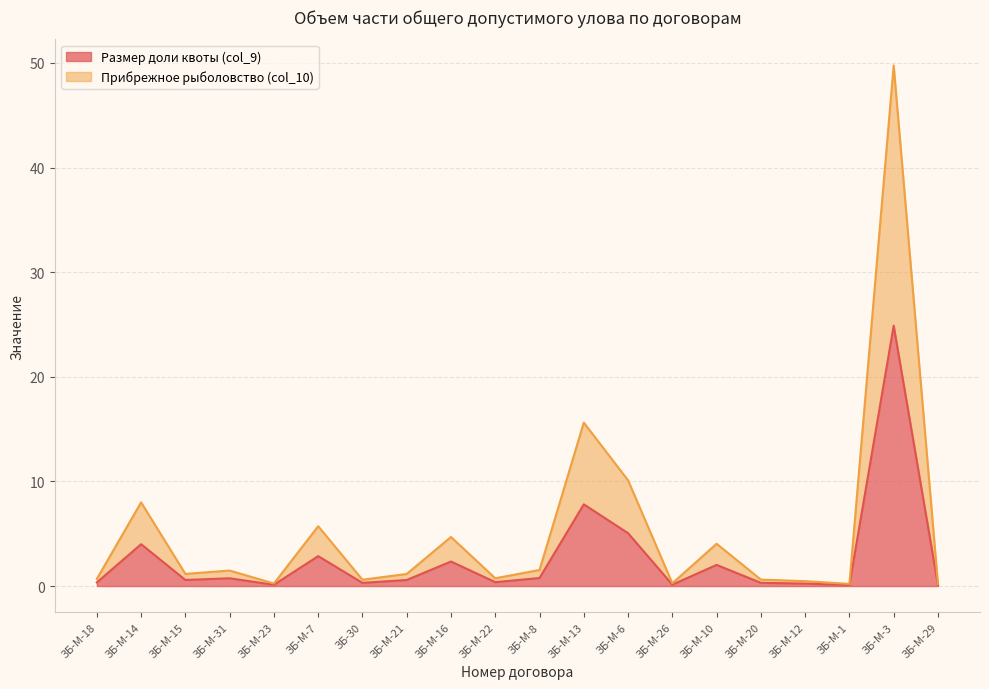

True or false: Размер доли квоты (col_9) and Прибрежное рыболовство (col_10) intersect in this chart.

False